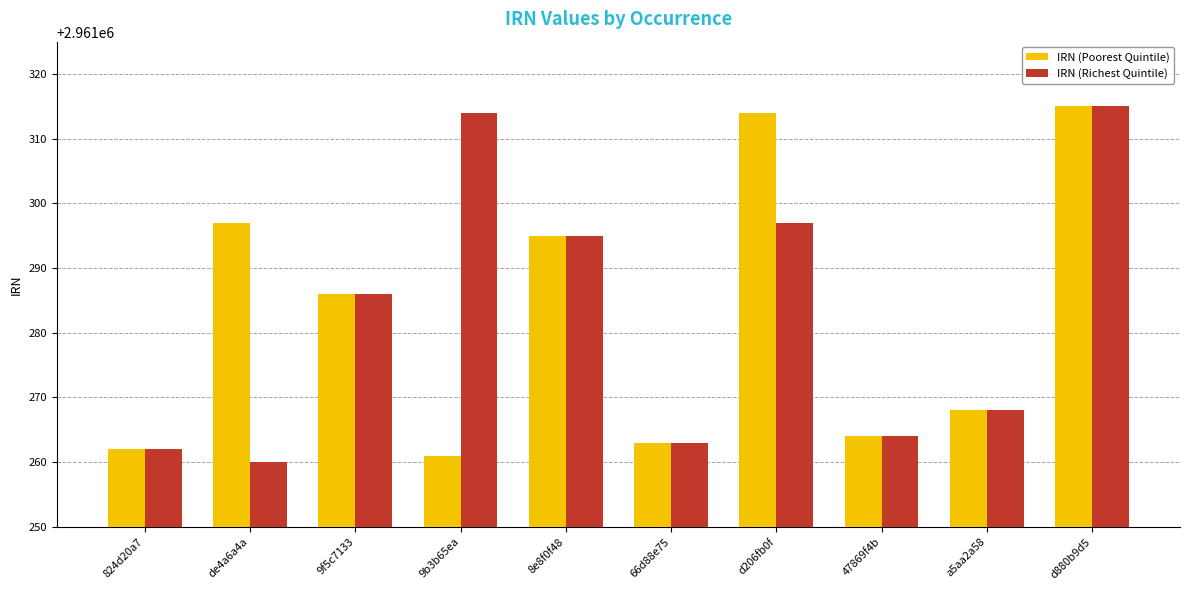

What is the minimum value for IRN (Richest Quintile)?

2961260